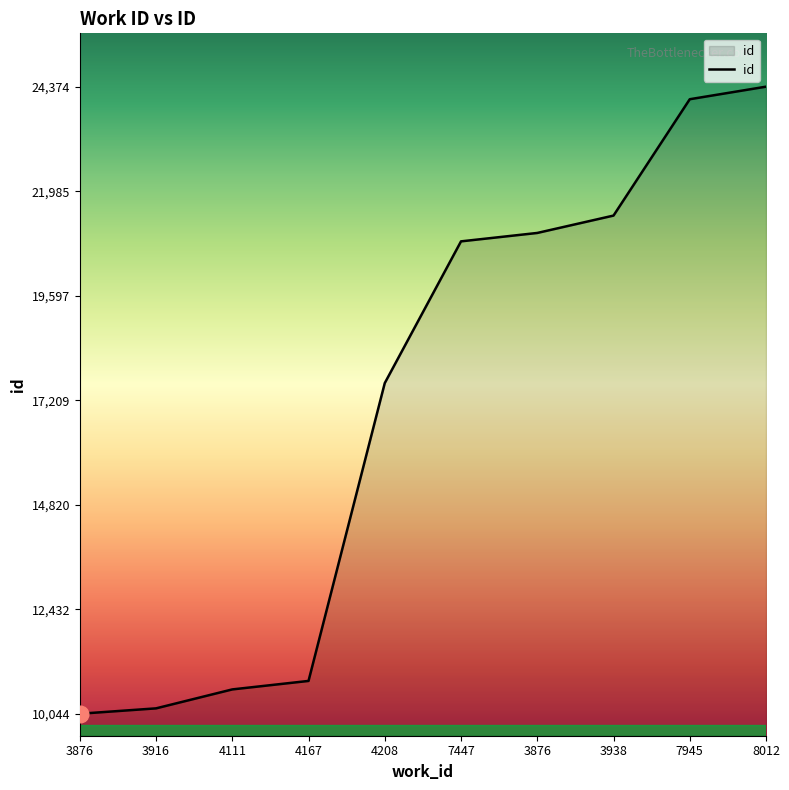

Does the chart have visible grid lines?

No